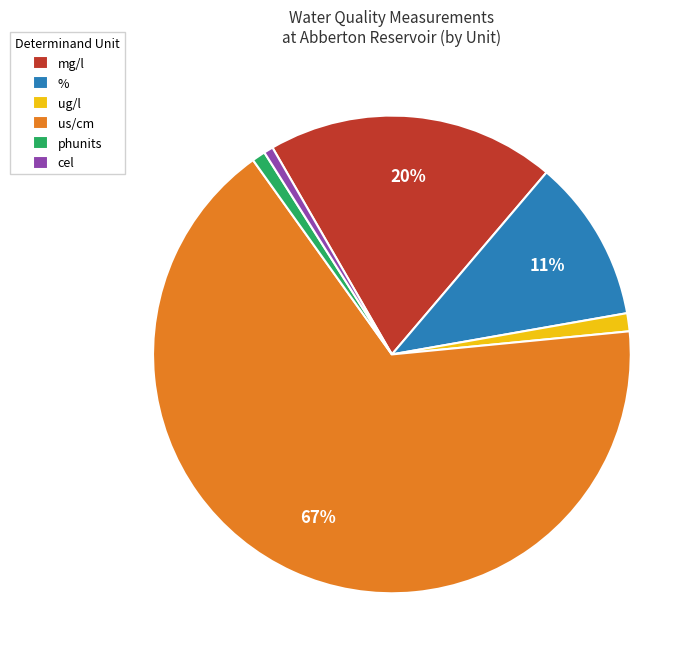

Which category has the biggest portion of the pie?

us/cm